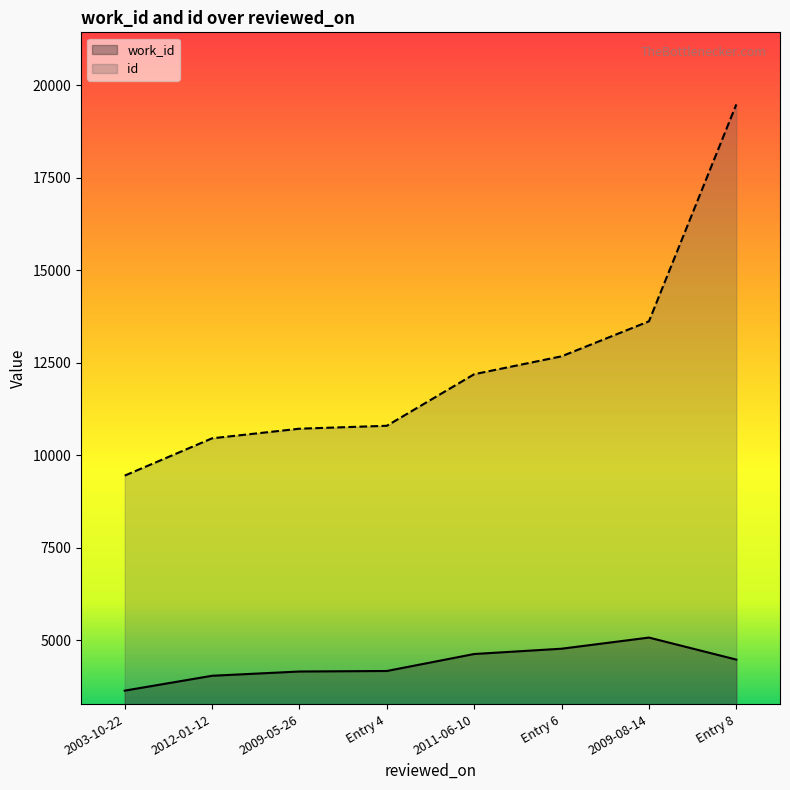

True or false: work_id has more than 0 interior local peaks.

True